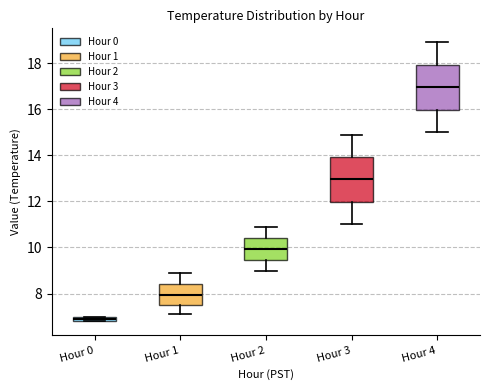

Which box has the lowest median line?

Hour 0